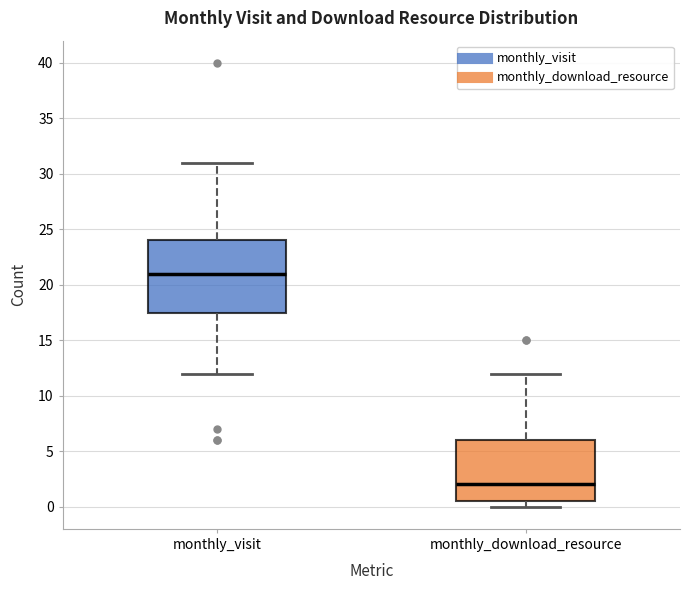

Comparing the boxes themselves (not the whiskers), which one is the tallest?

monthly_visit